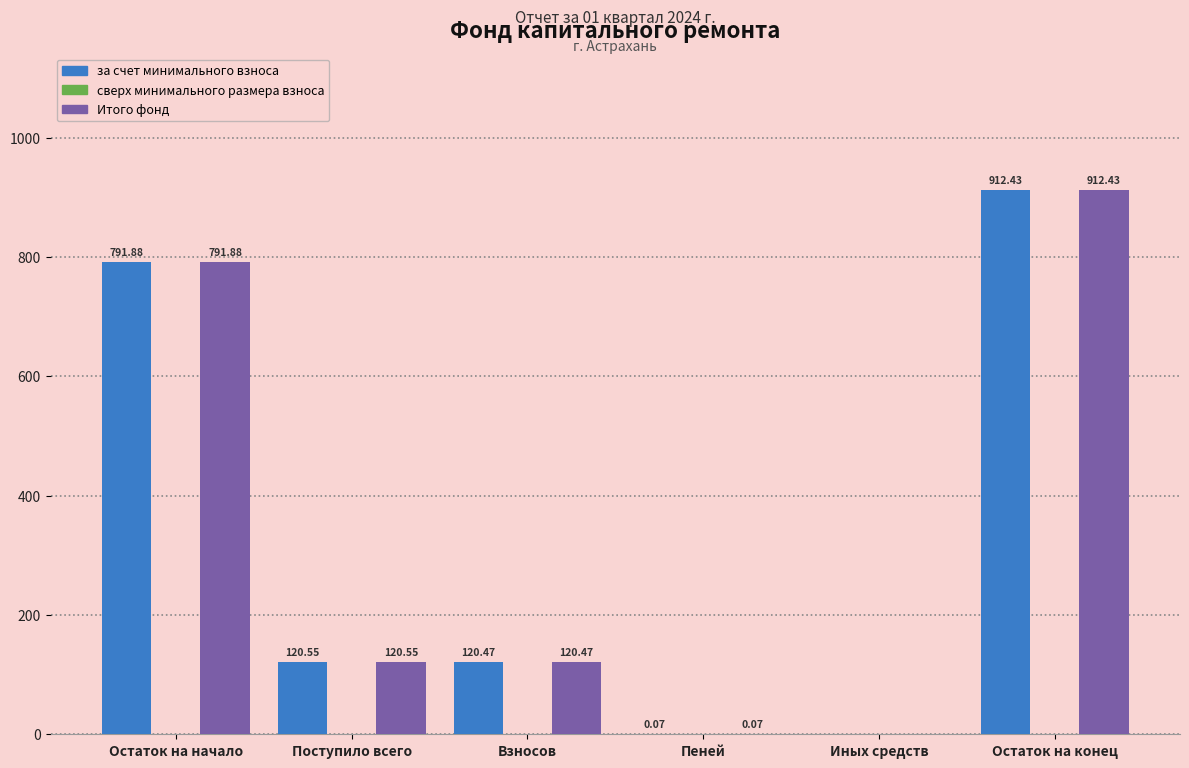

At which category is the sum across all series the highest?

Остаток на конец